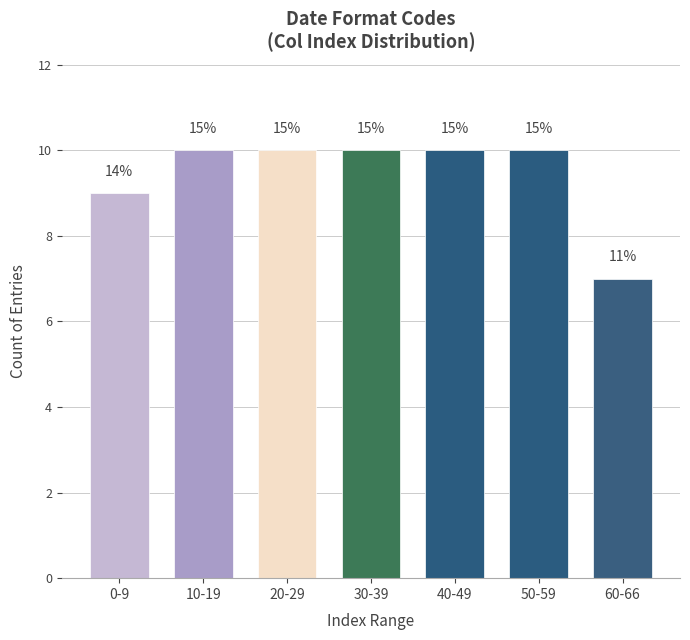

Are the bars horizontal?

No